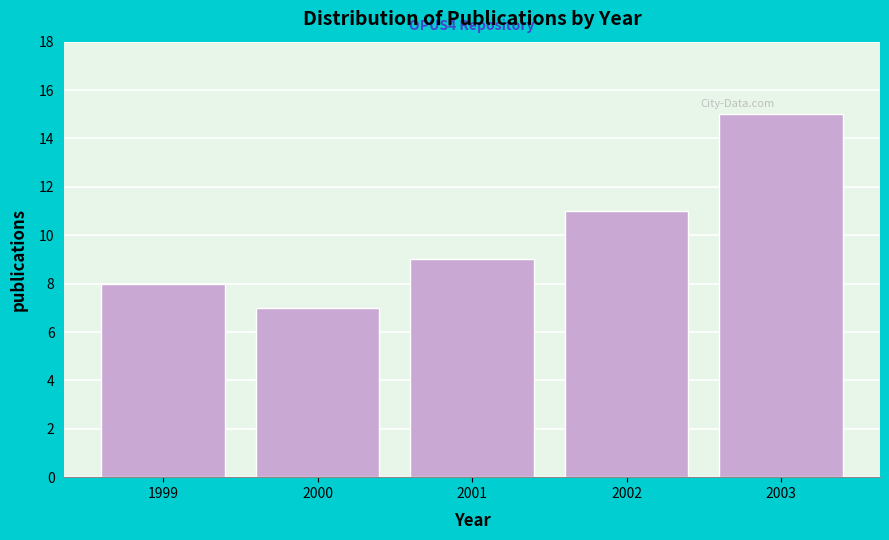

Reading right to left, transcribe all the data shown in this chart.

2003=15	2002=11	2001=9	2000=7	1999=8